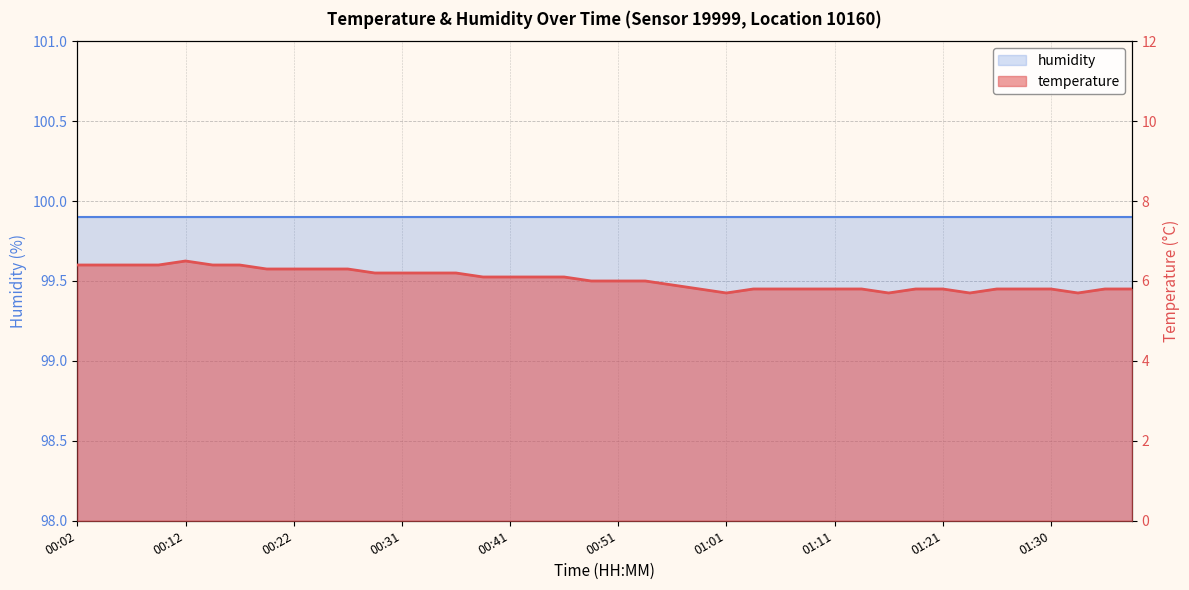

Reading left to right, list all the values displayed in this chart.

6.4	6.4	6.4	6.4	6.5	6.4	6.4	6.3	6.3	6.3	6.3	6.2	6.2	6.2	6.2	6.1	6.1	6.1	6.1	6.0	6.0	6.0	5.9	5.8	5.7	5.8	5.8	5.8	5.8	5.8	5.7	5.8	5.8	5.7	5.8	5.8	5.8	5.7	5.8	5.8